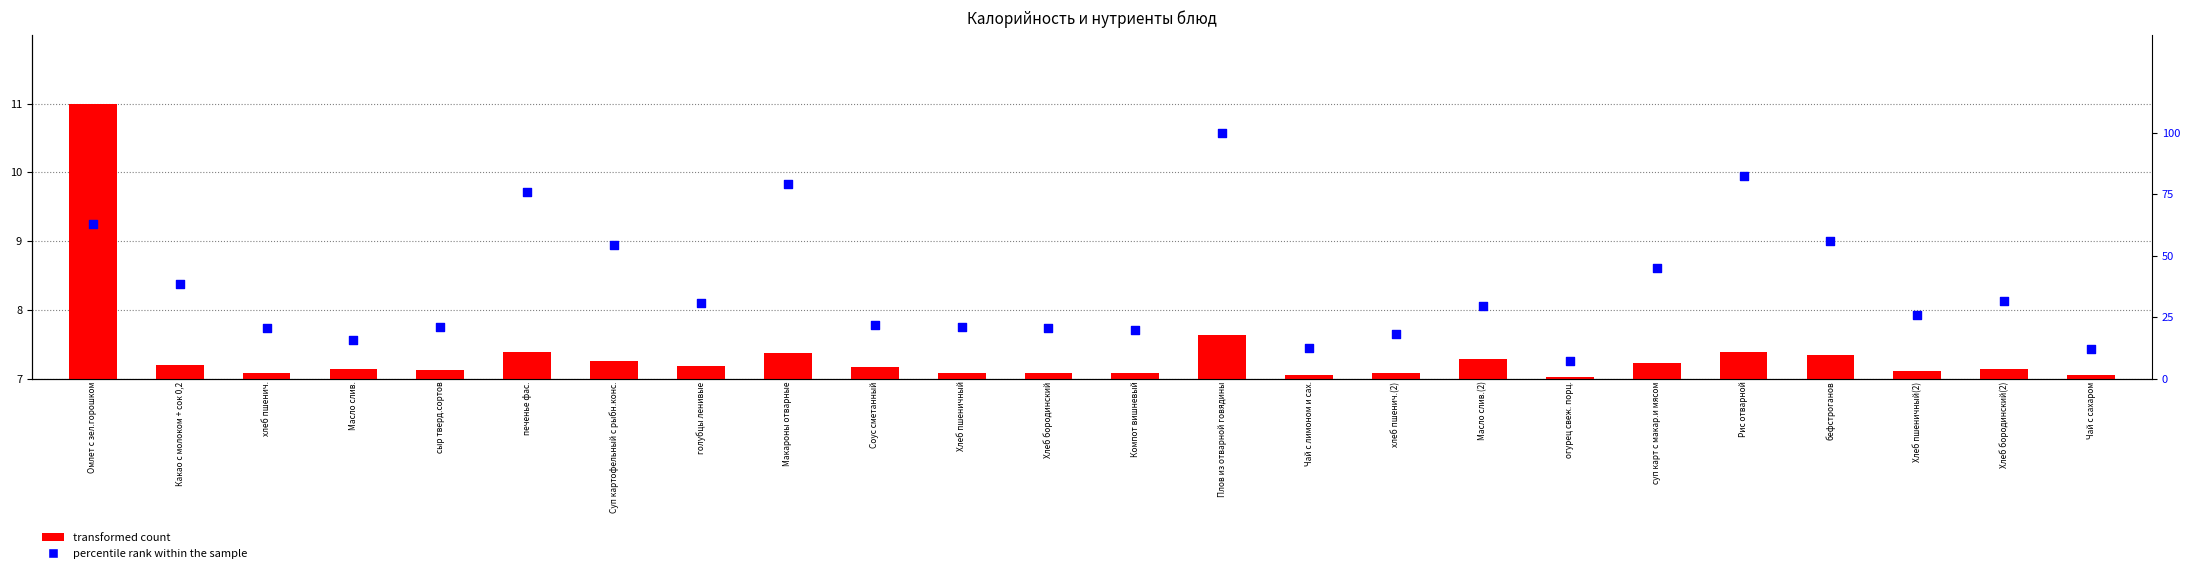

Which series reaches the maximum Y coordinate?

percentile rank within the sample